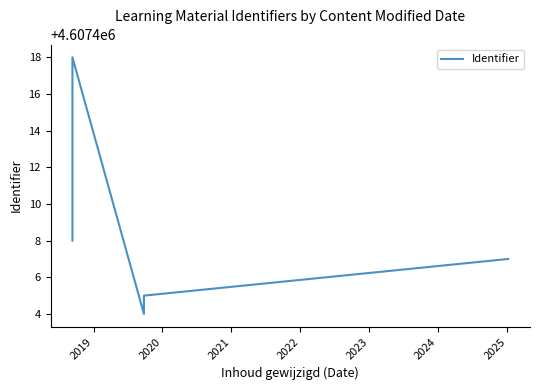

Approximately how many times larger is the value at 2020 compared to 2024?

1.0